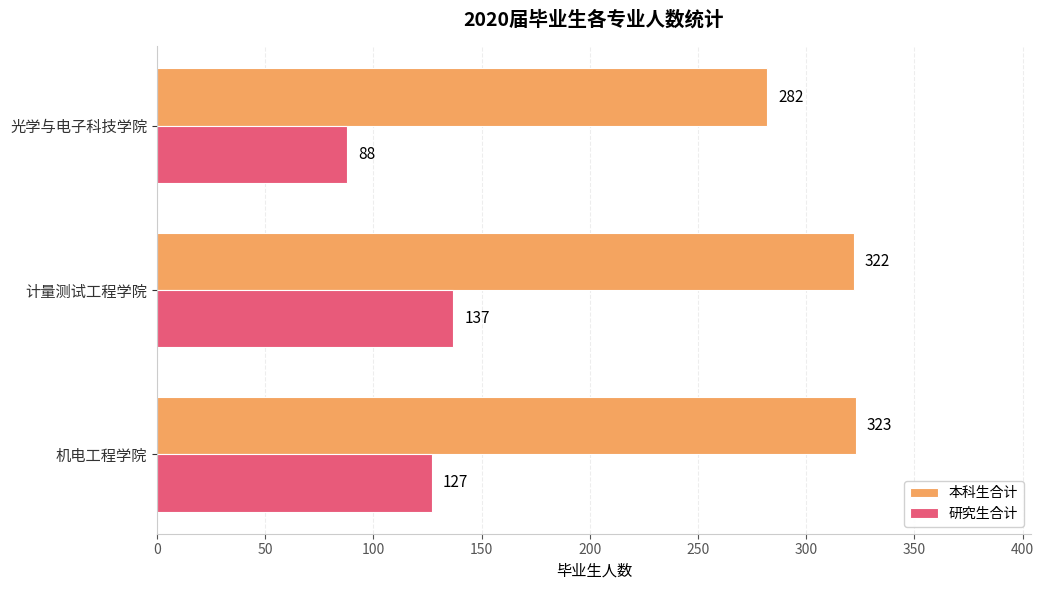

What are all the series names shown in the legend?

本科生合计, 研究生合计